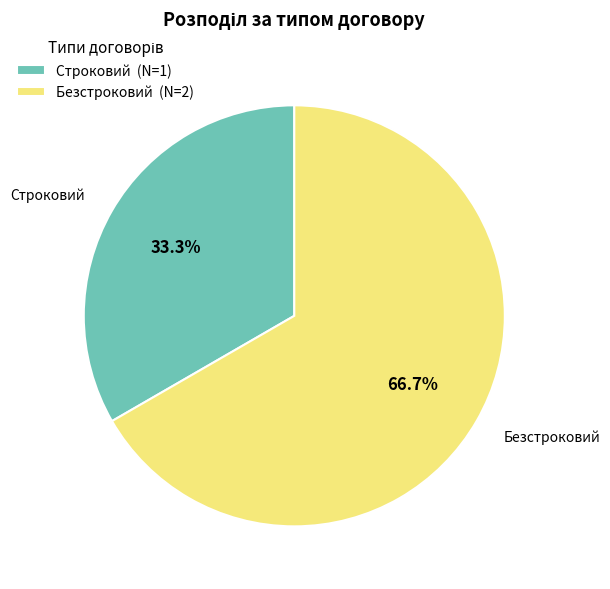

To the nearest percent, what is the average slice percentage?

50%